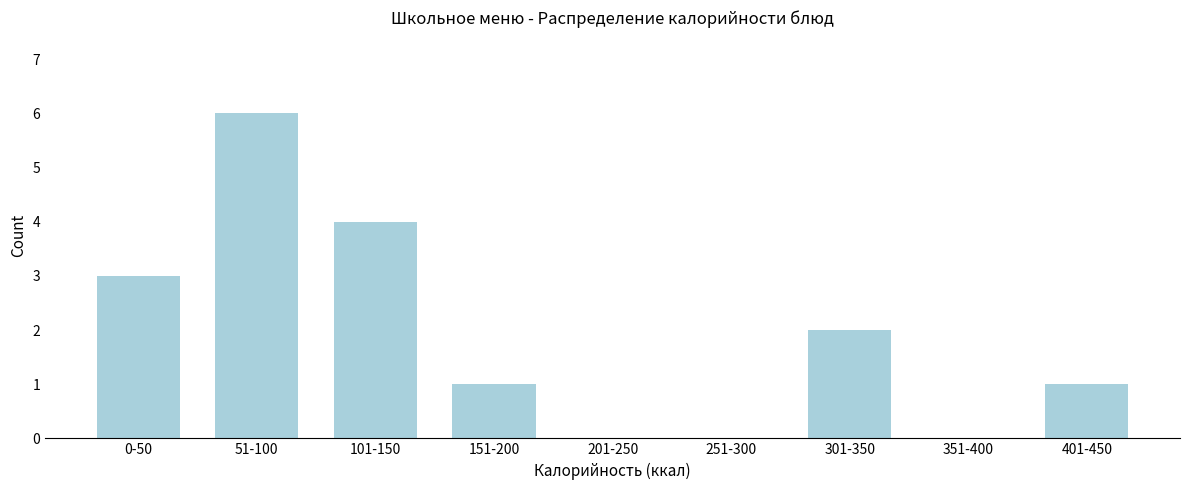

Reading left to right, extract all data points from this chart.

0-50=3	51-100=6	101-150=4	151-200=1	201-250=0	251-300=0	301-350=2	351-400=0	401-450=1